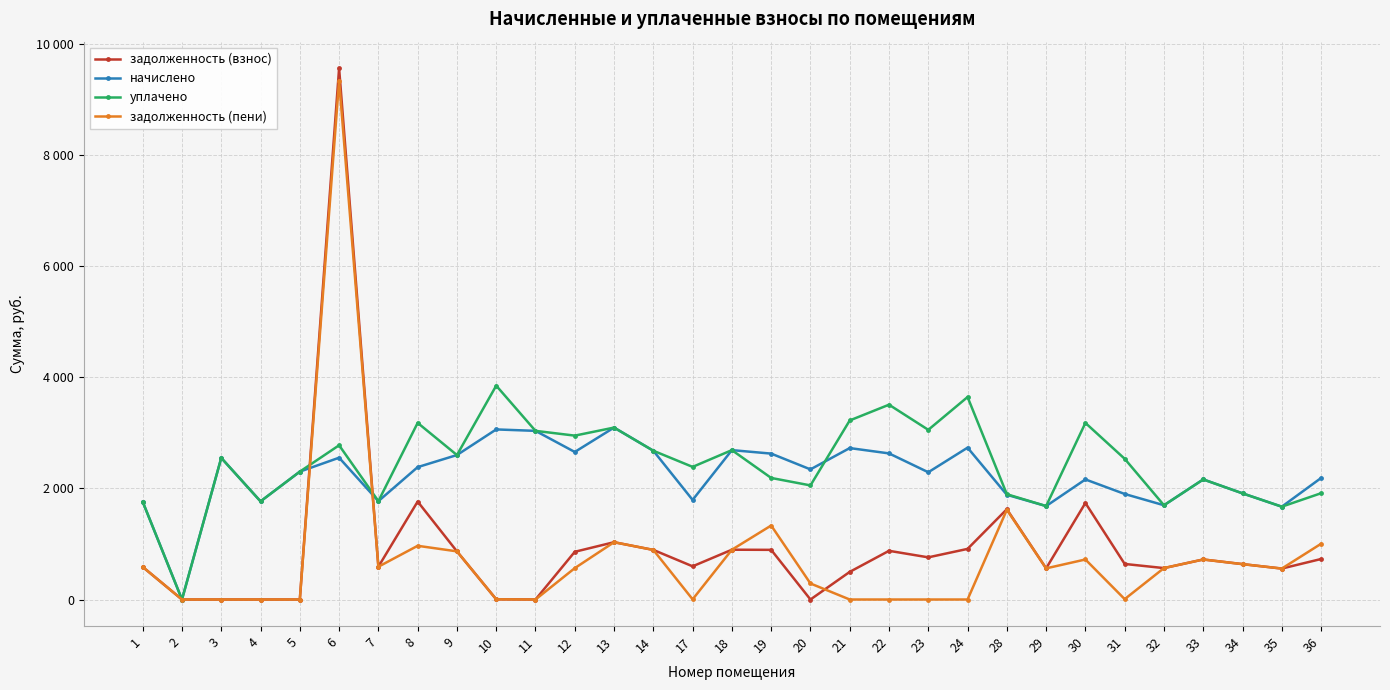

What is the value of the уплачено point at the 21st from the left?

3052.8